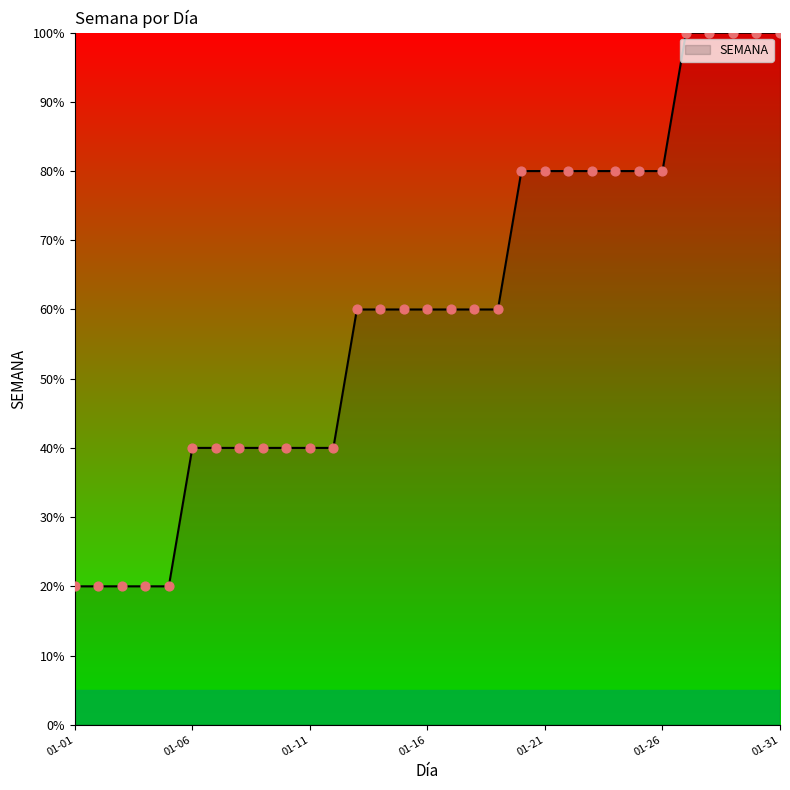

What is the smallest value displayed?

20